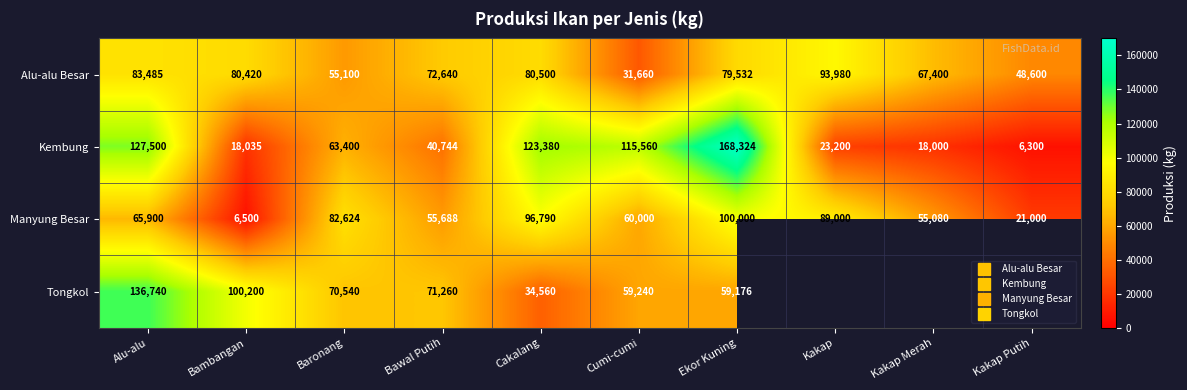

At which category is the sum across all series the highest?

Alu-alu